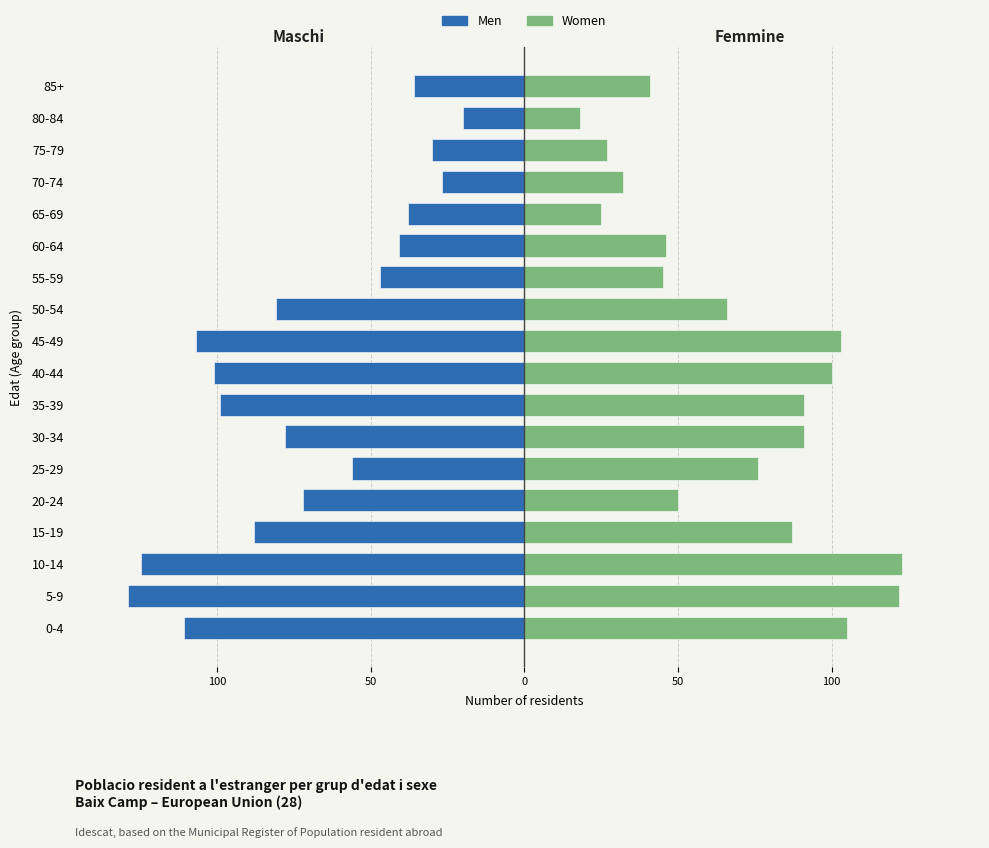

What are all the series names shown in the legend?

Men, Women